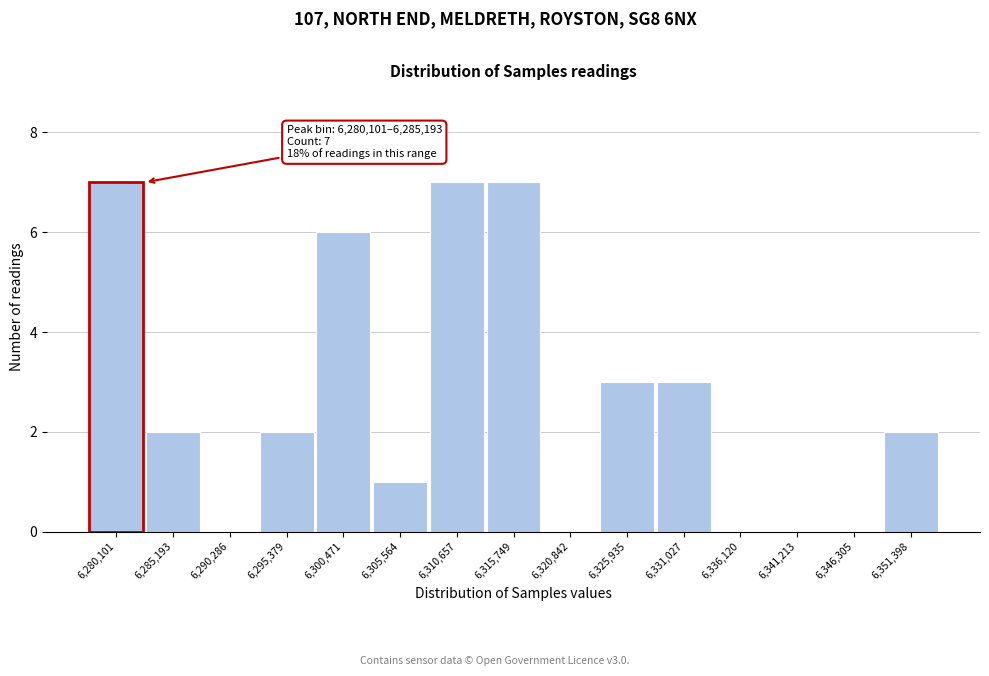

Reading right to left, extract all data points from this chart.

6,351,398=2	6,346,305=0	6,341,213=0	6,336,120=0	6,331,027=3	6,325,935=3	6,320,842=0	6,315,749=7	6,310,657=7	6,305,564=1	6,300,471=6	6,295,379=2	6,290,286=0	6,285,193=2	6,280,101=7